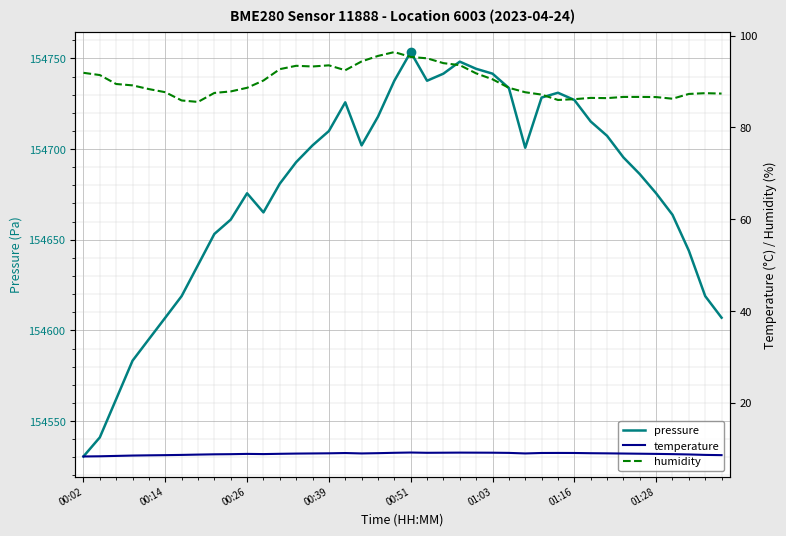

The value of humidity at 38 is 87.5. True or false?

True